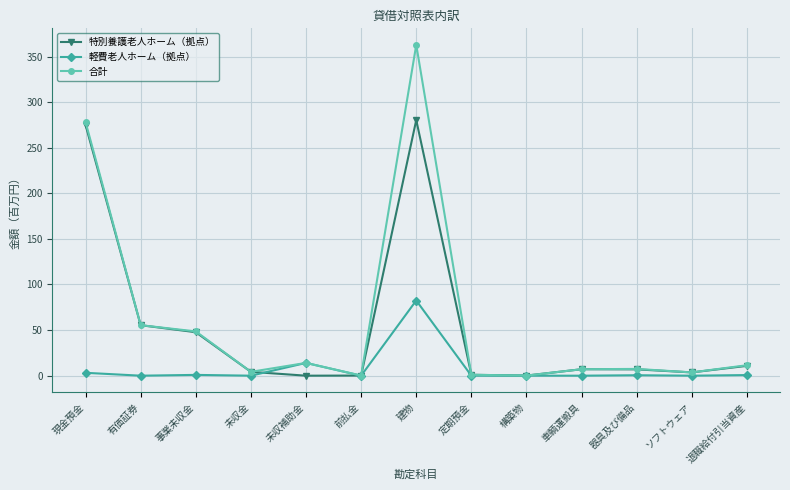

The value of 特別養護老人ホーム（拠点） at ソフトウェア is 3.6. True or false?

True